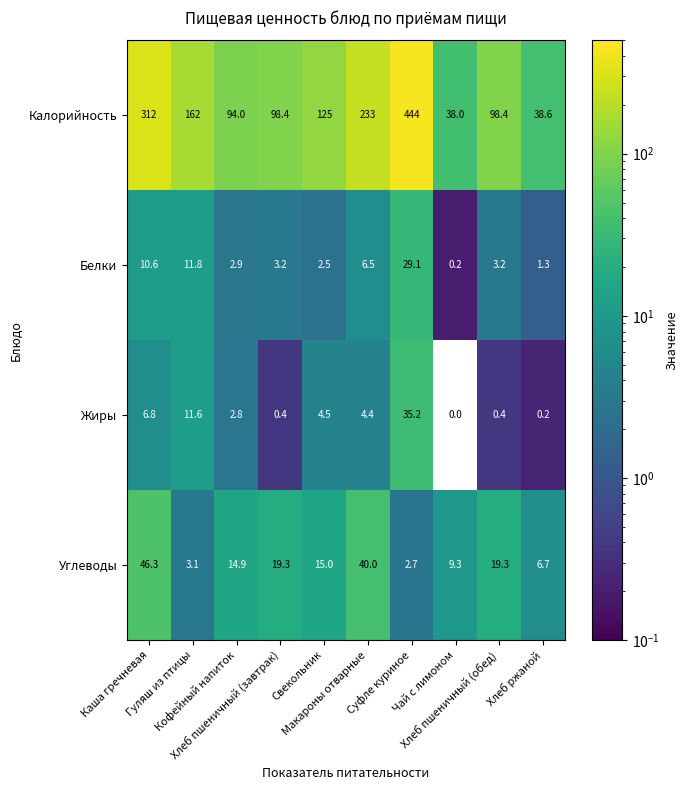

Which series has the largest total across all categories?

Калорийность